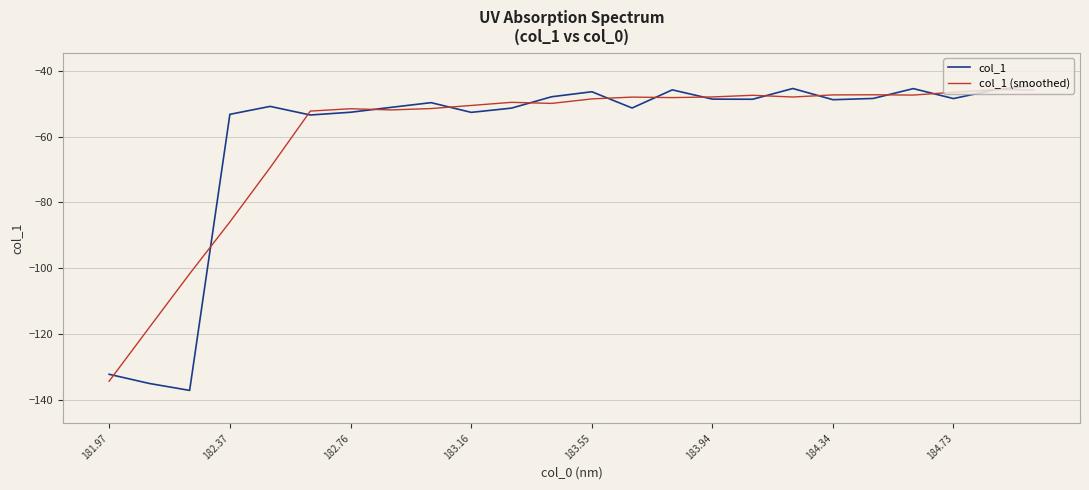

Which series has the largest range (max minus min)?

col_1